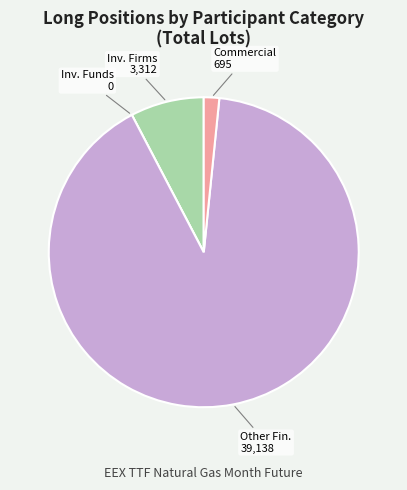

Is there any slice that represents more than half of the pie?

Yes